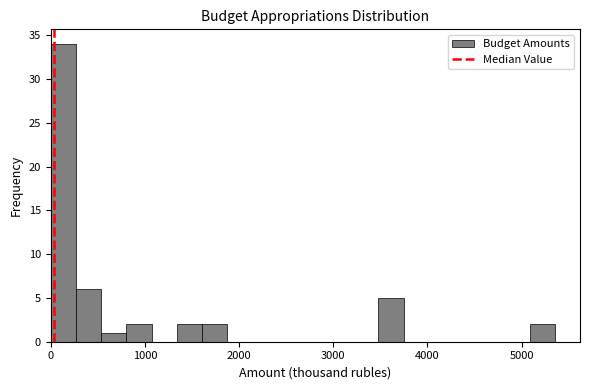

Read against the x-axis, roughly where is the centre of the tallest bar?

100